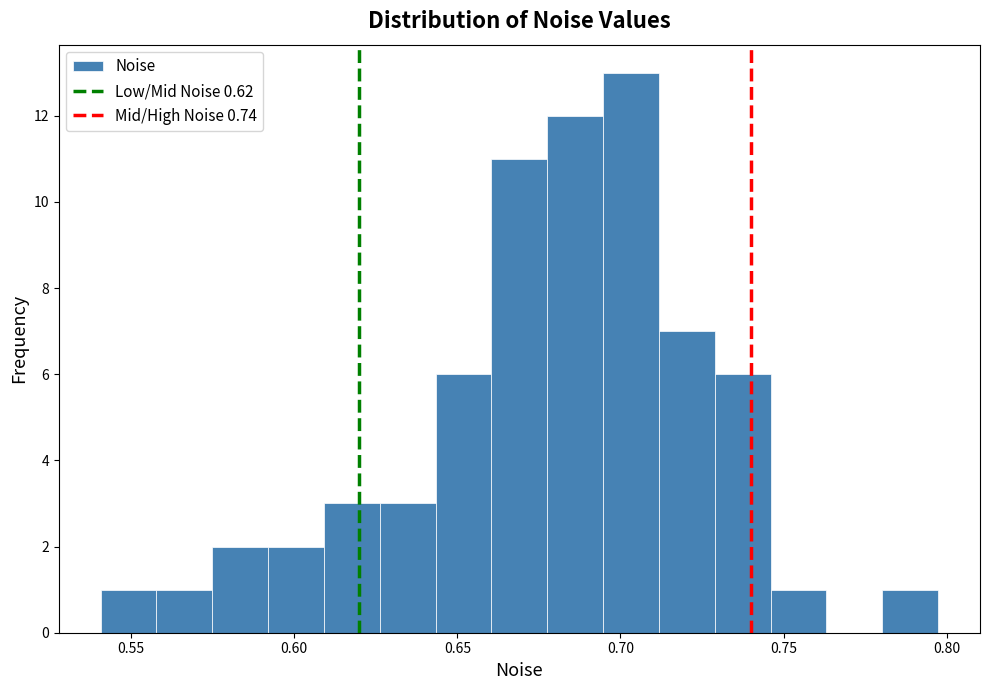

Read against the x-axis, roughly where is the centre of the tallest bar?

0.705